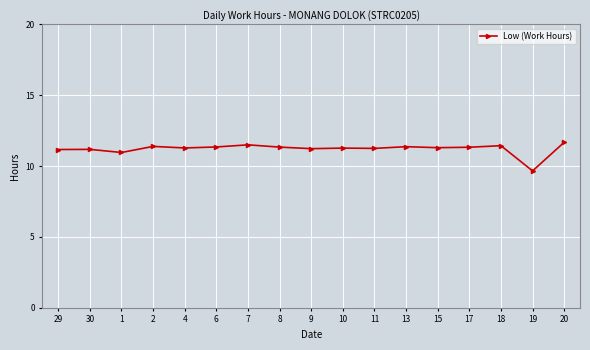

Is it true that the value at 29 is 11.2?

True